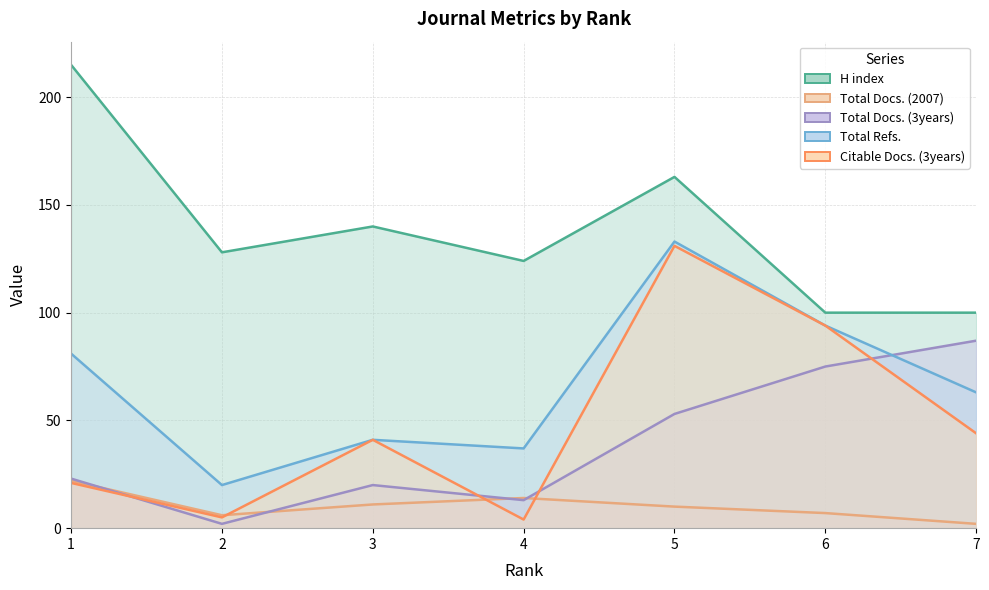

How many distinct data groups are displayed?

5